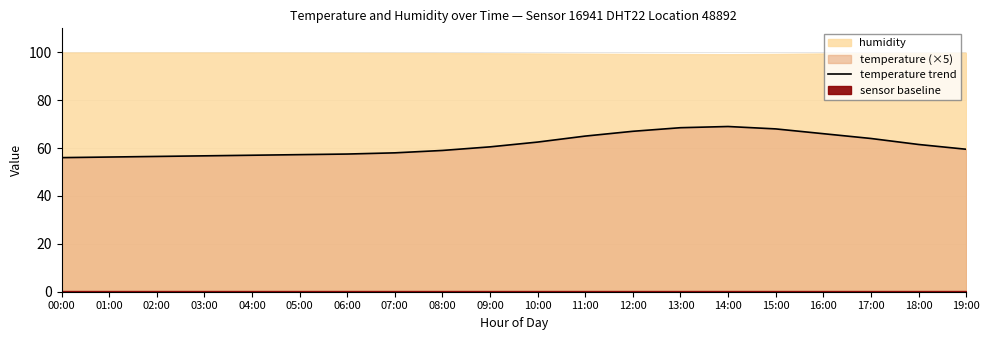

Reading left to right, list all the values displayed in this chart.

56.0	56.2	56.5	56.8	57.0	57.2	57.5	58.0	59.0	60.5	62.5	65.0	67.0	68.5	69.0	68.0	66.0	64.0	61.5	59.5